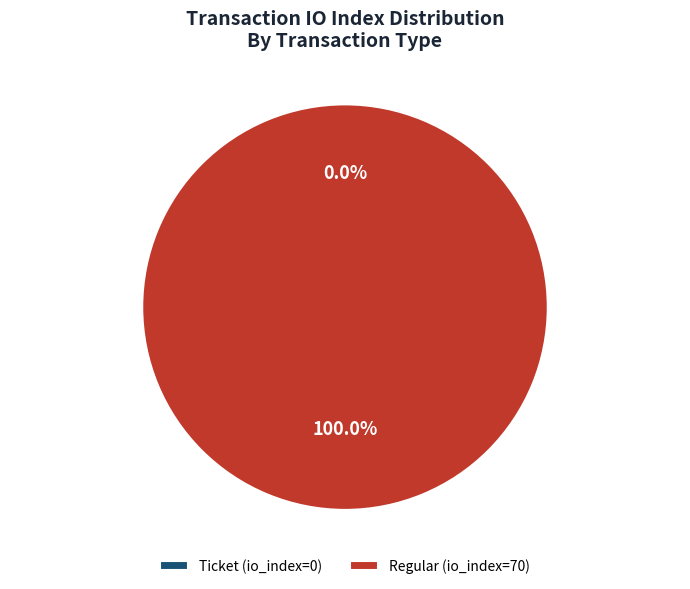

Which slice is the largest?

Regular (io_index=70)